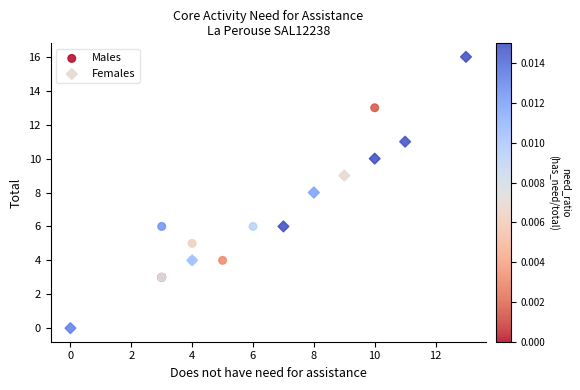

Which series reaches the minimum Y coordinate?

Females